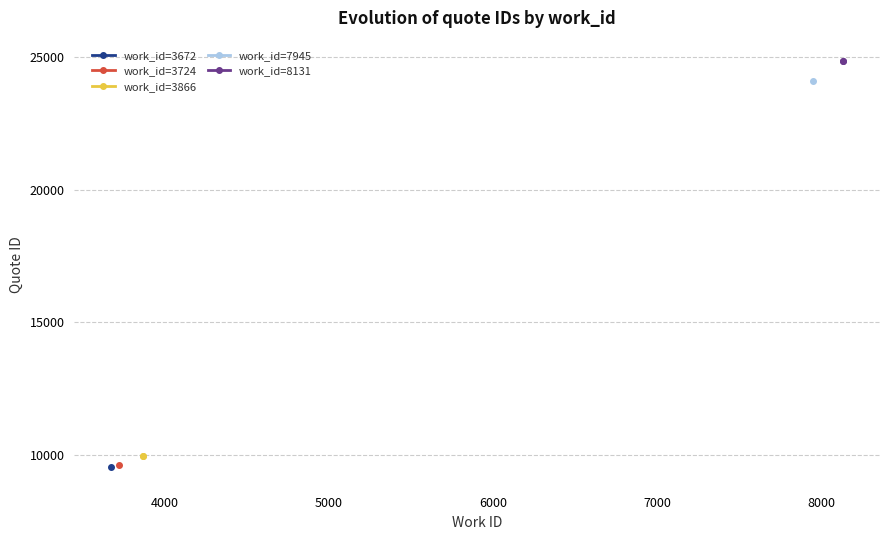

Which series has the widest spread of values?

work_id=3866